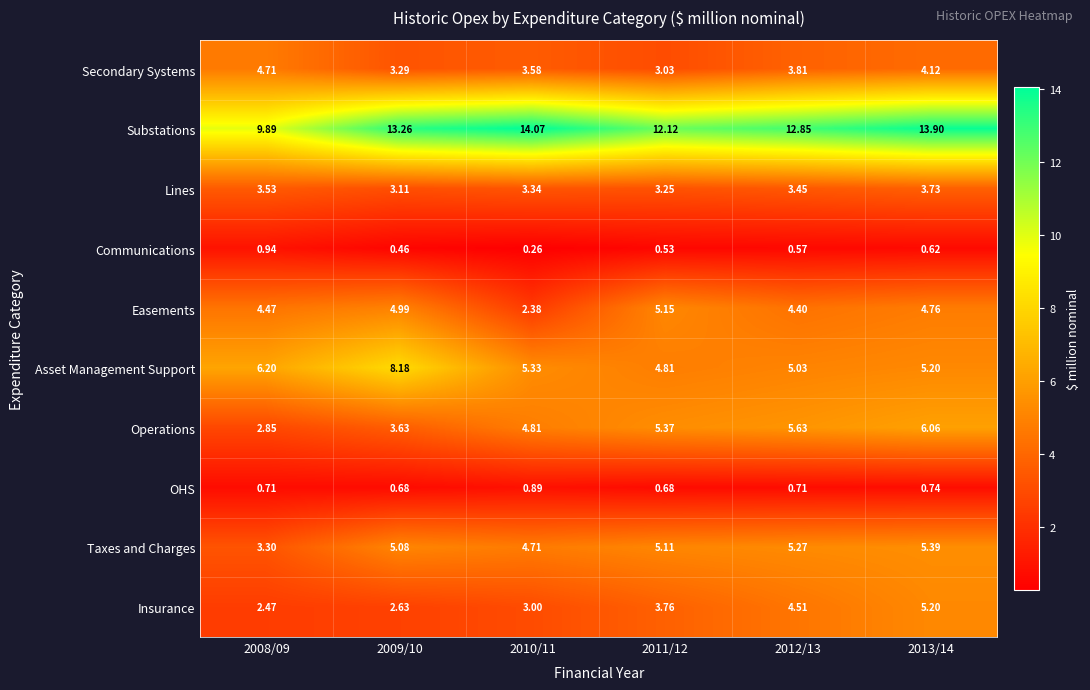

Which series has the largest total across all categories?

Substations